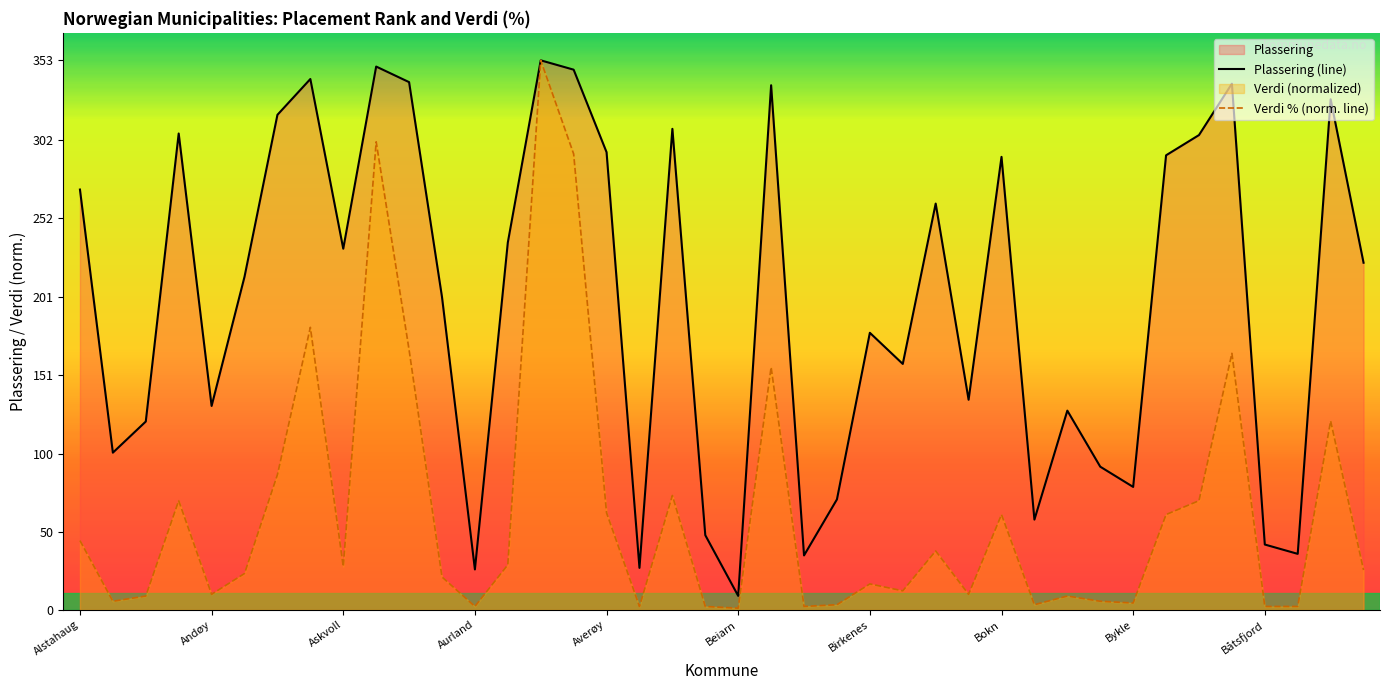

Reading left to right, list all the values displayed in this chart.

Plassering: Alstahaug=270.0	Alta=101.0	Alvdal=121.0	Alver=306.0	Andøy=131.0	Aremark=214.0	Arendal=318.0	Asker=341.0	Askvoll=232.0	Askøy=349.0	Aukra=339.0	Aure=201.0	Aurland=26.0	Aurskog-Høland=236.0	Austevoll=353.0	Austrheim=347.0	Averøy=294.0	Balsfjord=27.0	Bamble=309.0	Bardu=48.0	Beiarn=9.0	Bergen=337.0	Berlevåg=35.0	Bindal=71.0	Birkenes=178.0	Bjerkreim=158.0	Bjørnafjorden=261.0	Bodø=135.0	Bokn=291.0	Bremanger=58.0	Brønnøy=128.0	Bygland=92.0	Bykle=79.0	Bærum=292.0	Bø=305.0	Bømlo=338.0	Båtsfjord=42.0	Dovre=36.0	Drammen=328.0	Drangedal=223.0
Verdi: Alstahaug=44.5	Alta=5.6	Alvdal=8.9	Alver=70.2	Andøy=10.0	Aremark=23.4	Arendal=86.9	Asker=181.5	Askvoll=27.8	Askøy=300.7	Aukra=167.0	Aure=21.2	Aurland=2.2	Aurskog-Høland=29.0	Austevoll=353.0	Austrheim=292.9	Averøy=62.4	Balsfjord=2.2	Bamble=73.5	Bardu=2.2	Beiarn=1.1	Bergen=155.9	Berlevåg=2.2	Bindal=3.3	Birkenes=16.7	Bjerkreim=12.2	Bjørnafjorden=37.9	Bodø=10.0	Bokn=61.2	Bremanger=3.3	Brønnøy=8.9	Bygland=5.6	Bykle=4.5	Bærum=61.2	Bø=70.2	Bømlo=164.8	Båtsfjord=2.2	Dovre=2.2	Drammen=121.4	Drangedal=25.6